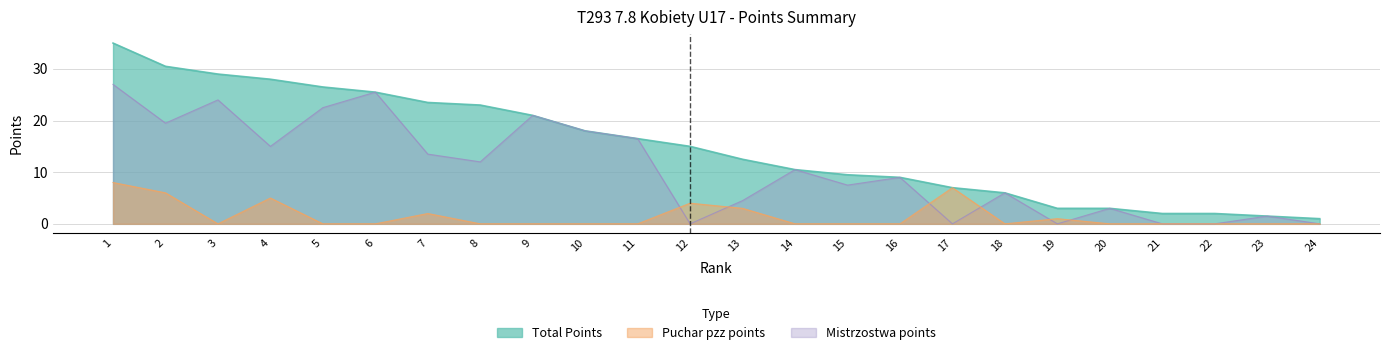

What is the difference between the maximum and second lowest values in the Mistrzostwa points series?

27.0